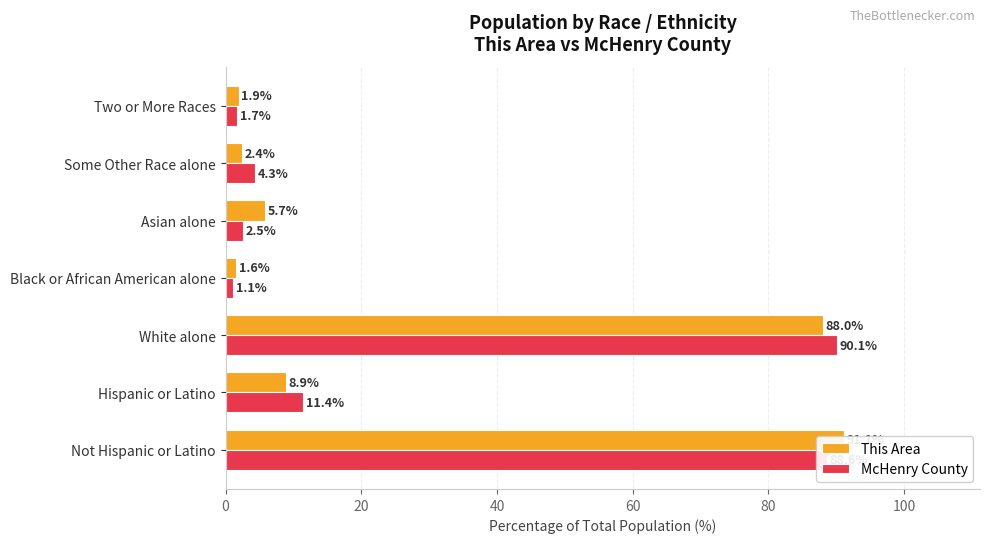

What is the minimum value shown in the chart?

1.1